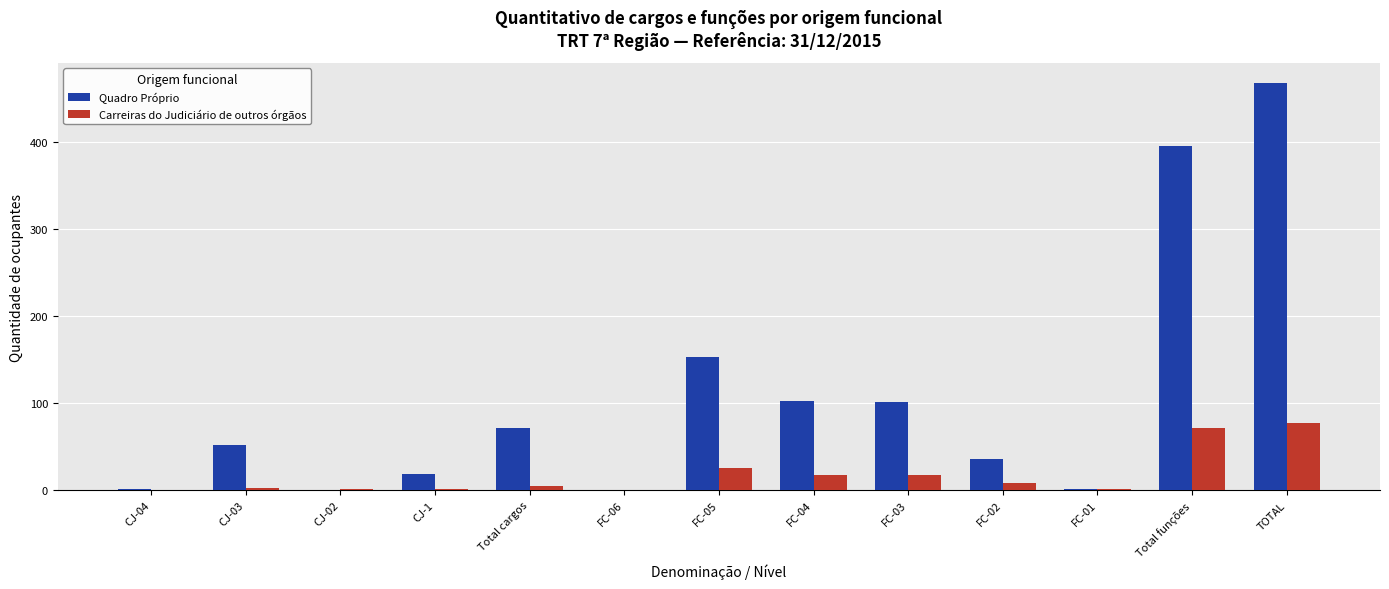

Which series changed the most between FC-02 and FC-01?

Quadro Próprio